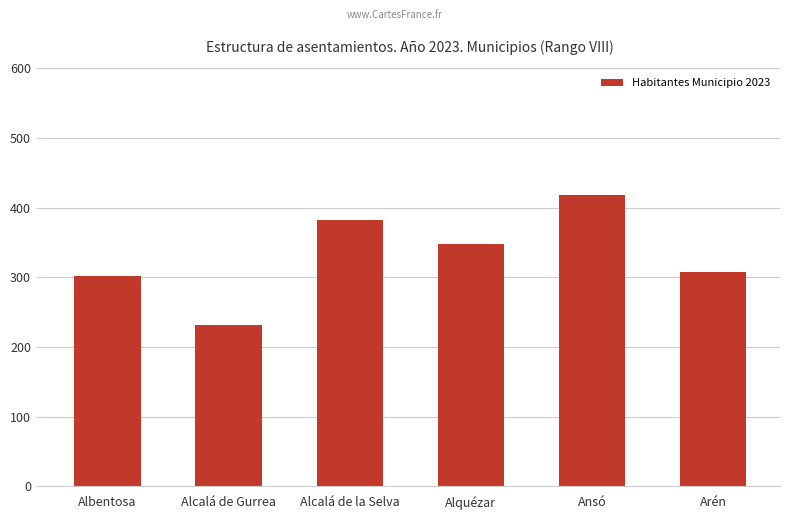

True or false: the data shows 230 at Ansó.

False